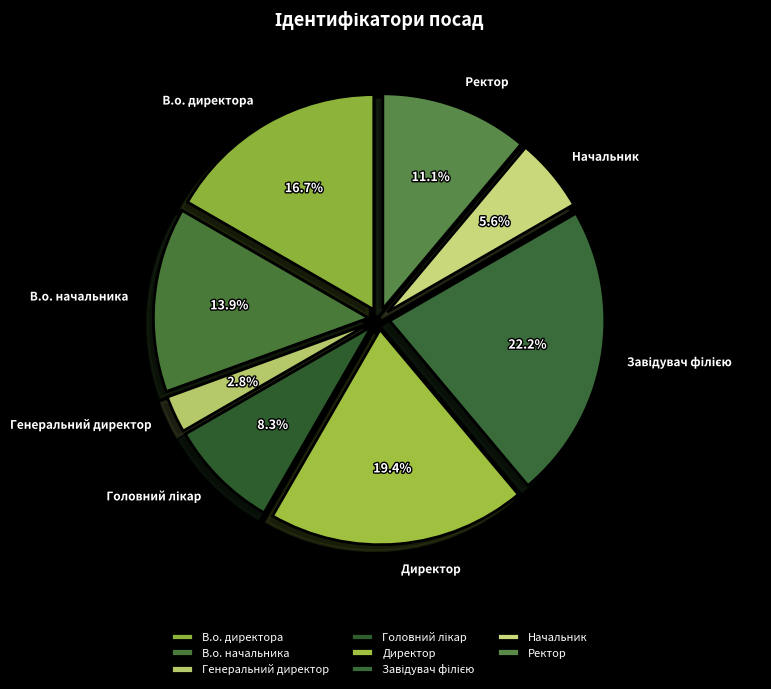

Is Генеральний директор the majority of the pie?

No